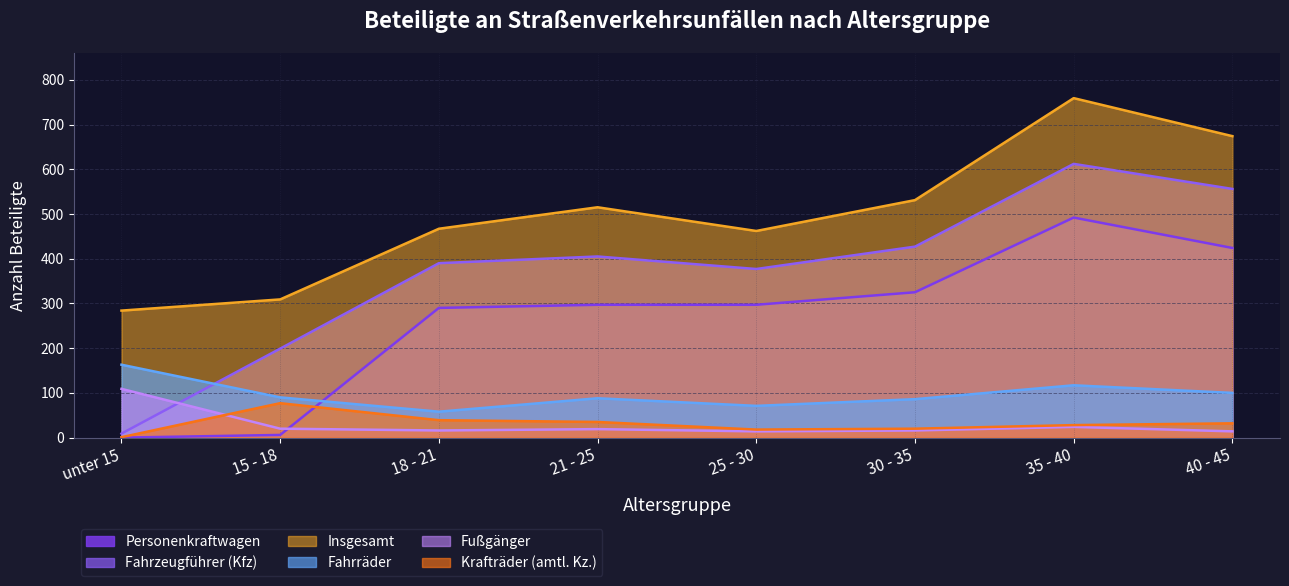

Reading left to right, extract all data points from this chart.

Insgesamt: unter 15=284	15 - 18=309	18 - 21=467	21 - 25=515	25 - 30=462	30 - 35=531	35 - 40=759	40 - 45=674
Fahrzeugfuehrer: unter 15=9	15 - 18=199	18 - 21=390	21 - 25=405	25 - 30=377	30 - 35=427	35 - 40=612	40 - 45=556
Personenkraftwagen: unter 15=0	15 - 18=6	18 - 21=290	21 - 25=297	25 - 30=297	30 - 35=325	35 - 40=492	40 - 45=424
Fahrraeder: unter 15=163	15 - 18=90	18 - 21=58	21 - 25=88	25 - 30=71	30 - 35=86	35 - 40=117	40 - 45=100
Kraftraeder_amtl: unter 15=1	15 - 18=77	18 - 21=39	21 - 25=35	25 - 30=18	30 - 35=20	35 - 40=28	40 - 45=32
Fussgaenger: unter 15=109	15 - 18=20	18 - 21=16	21 - 25=19	25 - 30=14	30 - 35=16	35 - 40=24	40 - 45=14